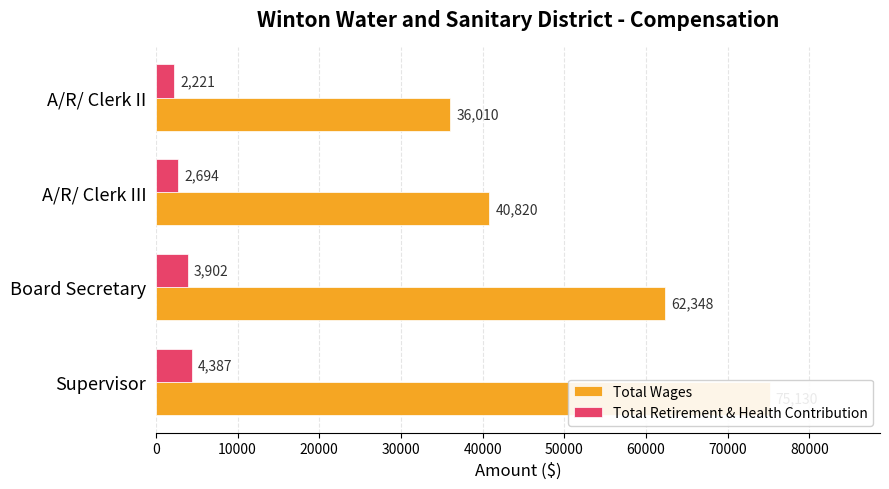

How many values in the Total Wages series exceed 62348?

1